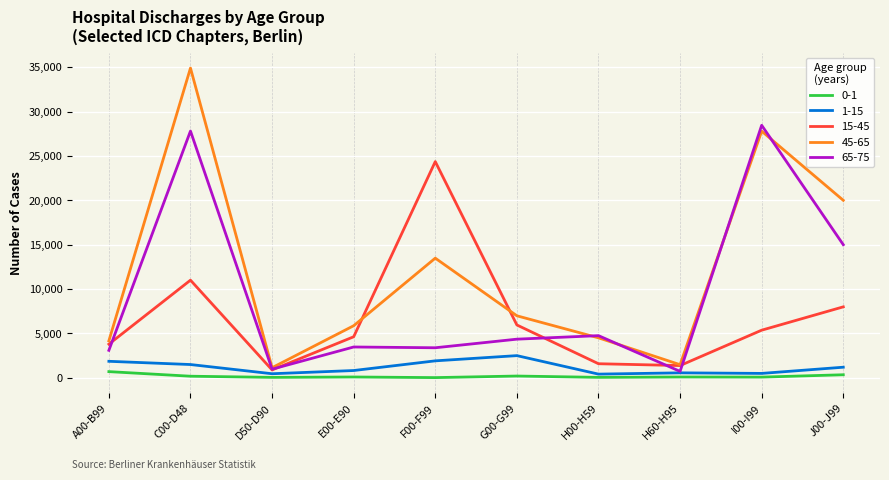

How many lines are shown in the chart?

5